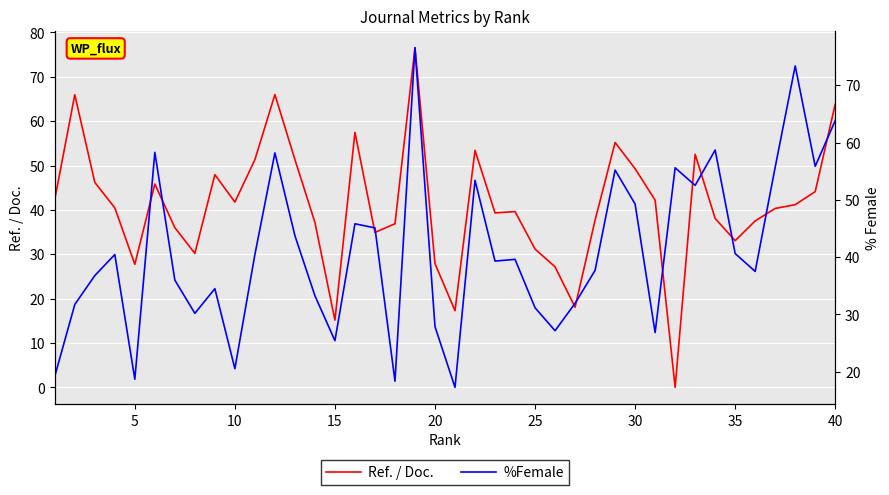

What are all the series names shown in the legend?

Ref. / Doc., %Female